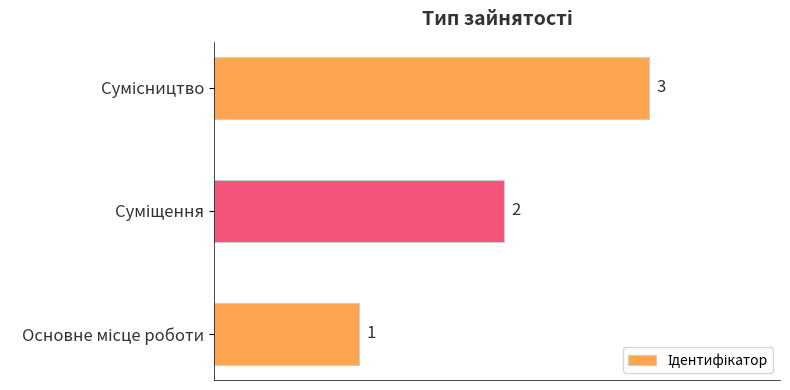

Count the values in the range 1 to 3.

3